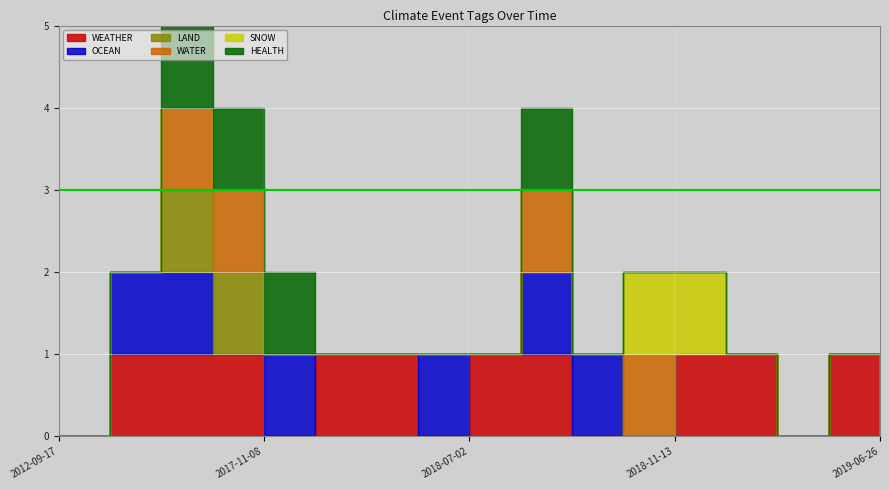

What is the label of the 13th point from the right?

2017-11-08